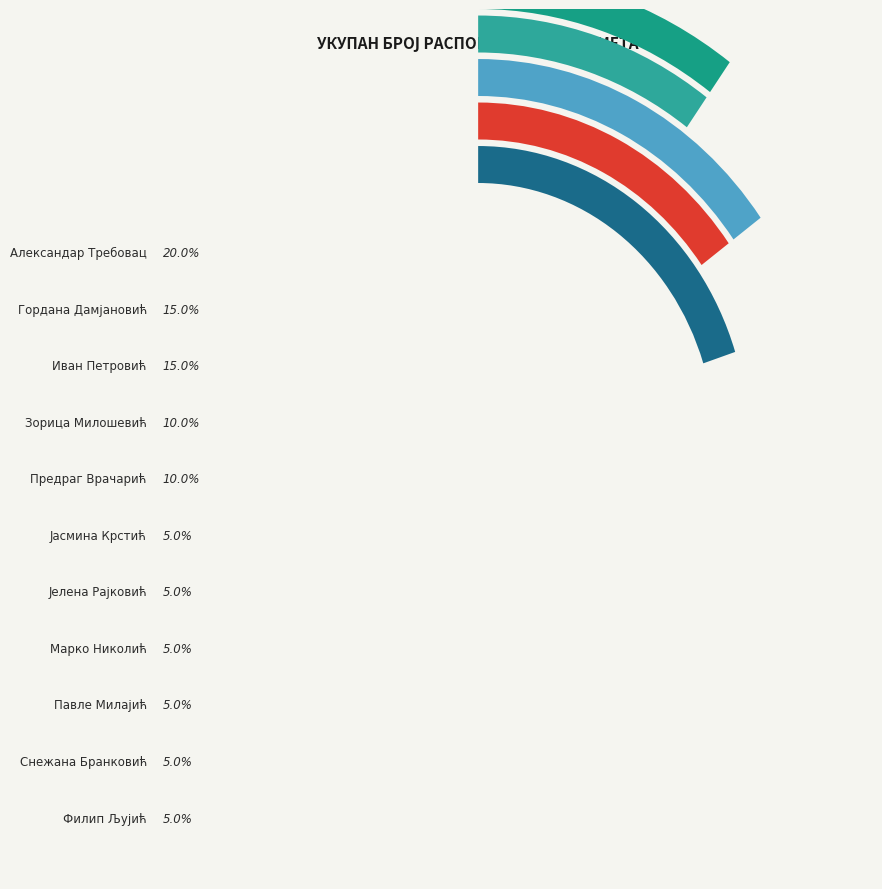

Is there any slice that represents more than half of the pie?

No